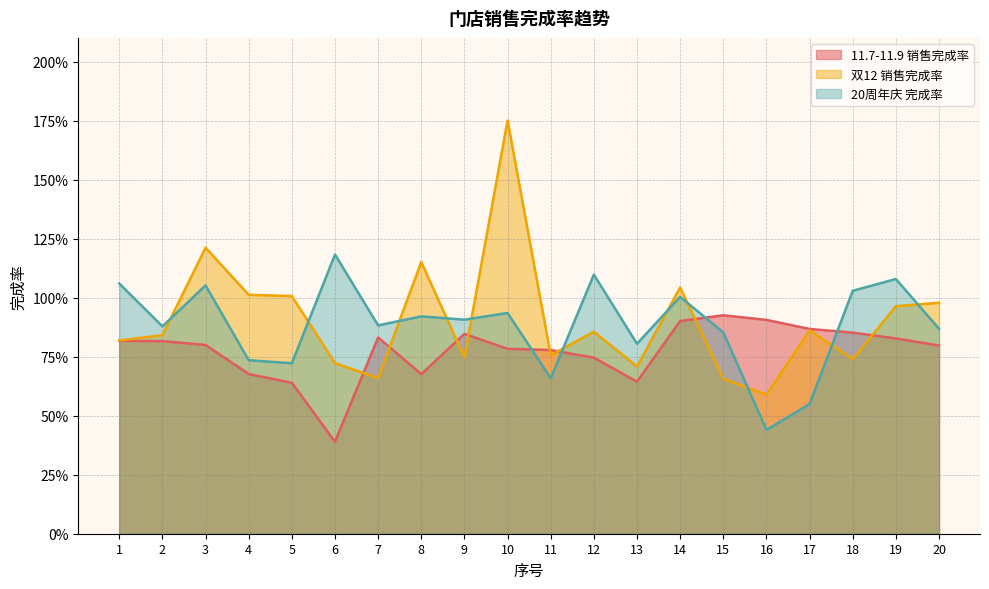

How many intersections are there between 20周年庆 完成率 and 11.7-11.9 销售完成率?

4